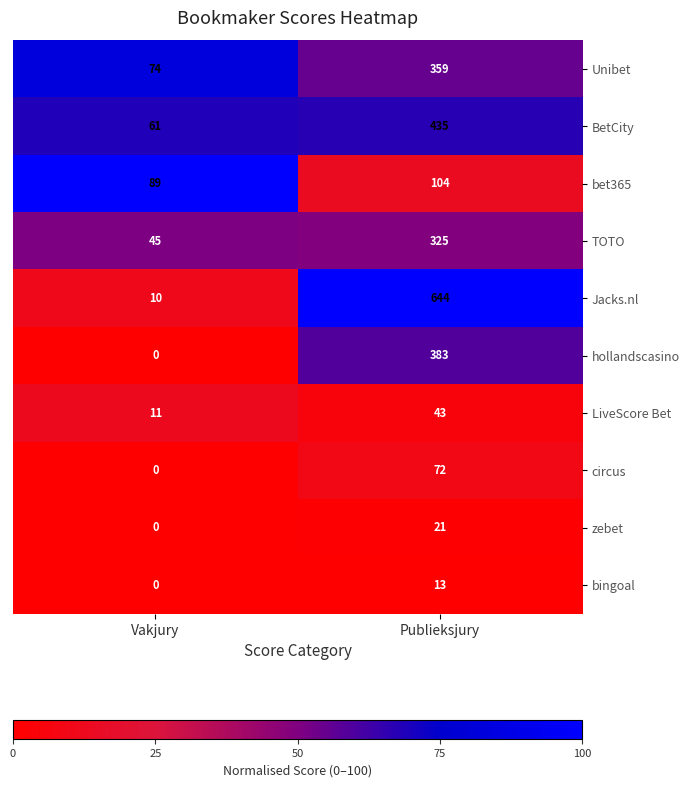

Where is LiveScore Bet nearest to the value 27?

Vakjury